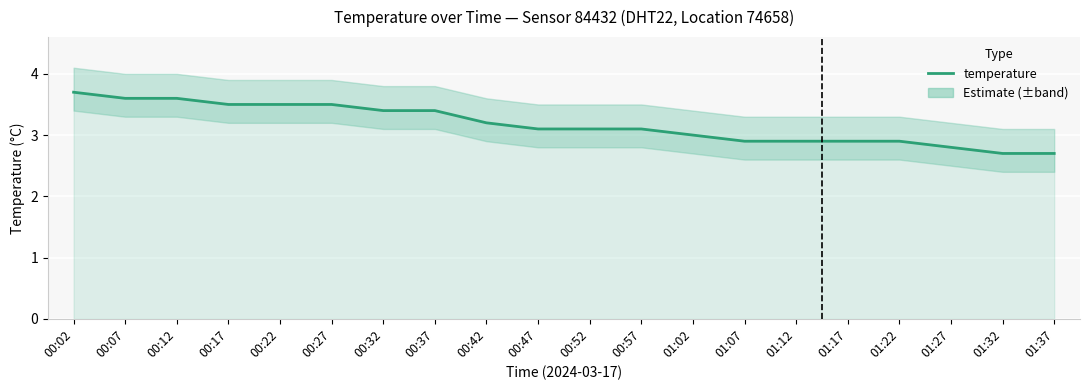

What is the minimum value shown in the chart?

2.7